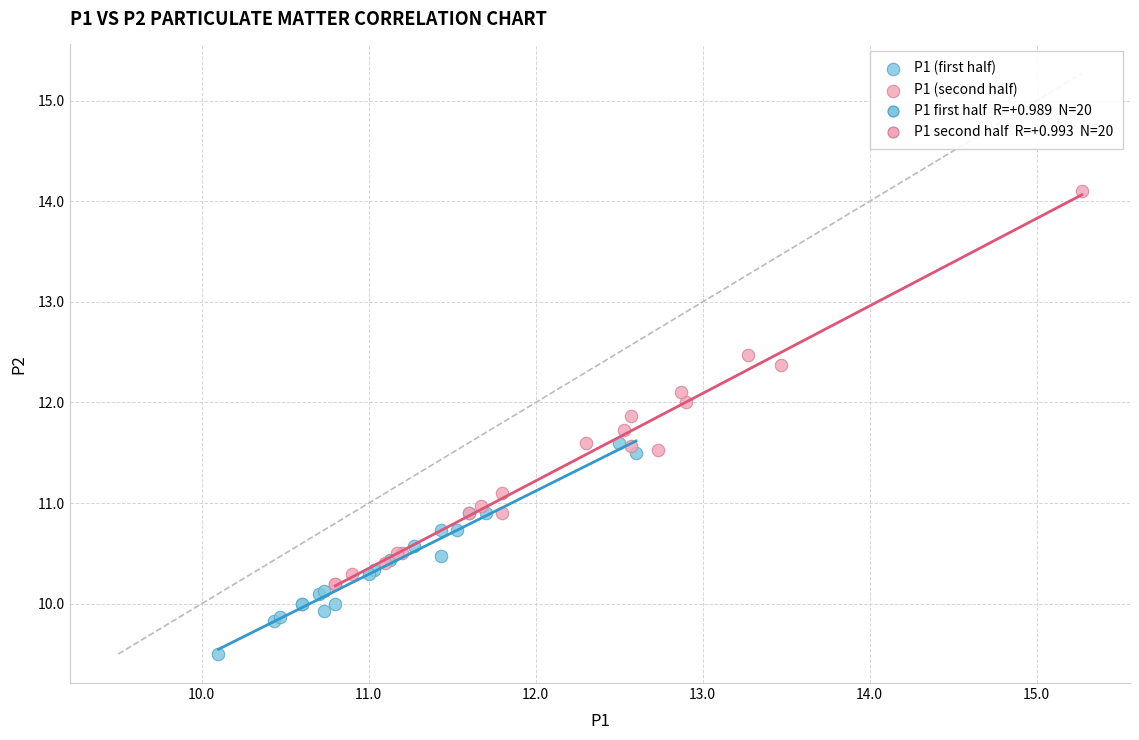

Which series reaches the maximum Y coordinate?

P1 (second half)